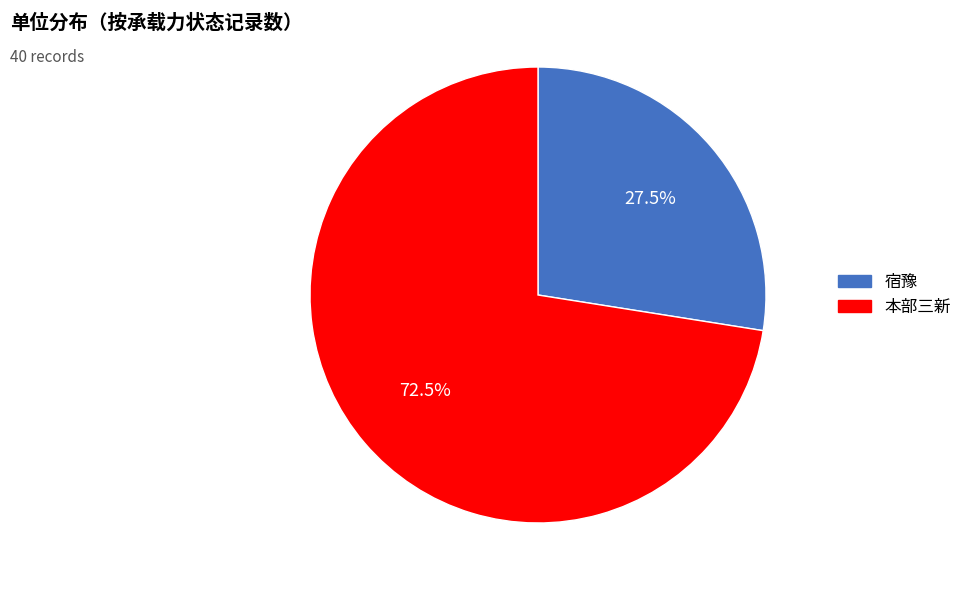

Rank the categories by value from highest to lowest.

本部三新, 宿豫